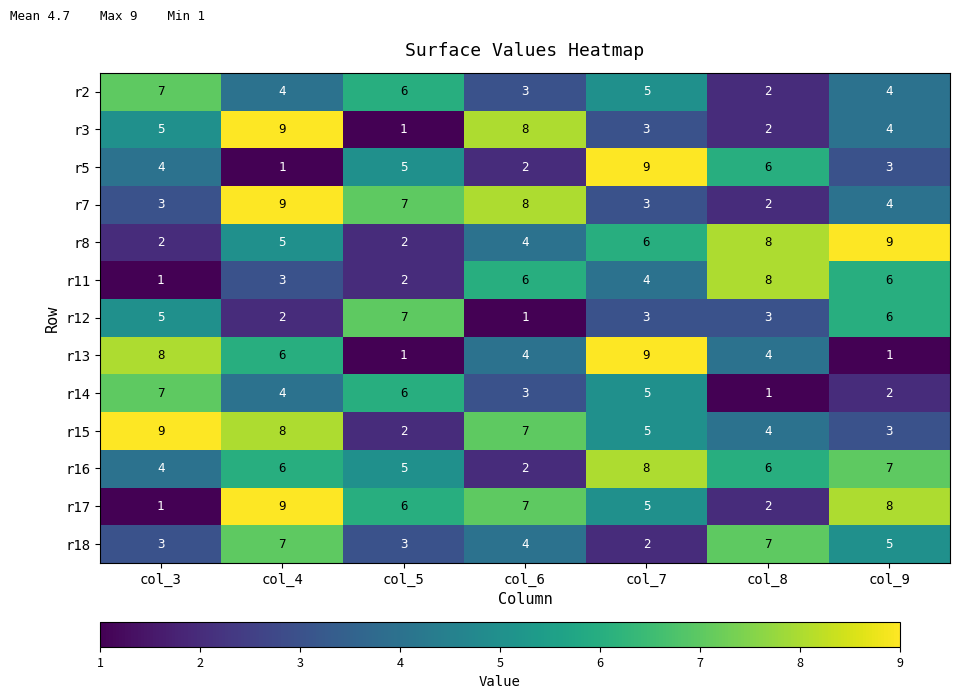

True or false: r5 has a value of 9 at col_7.

True